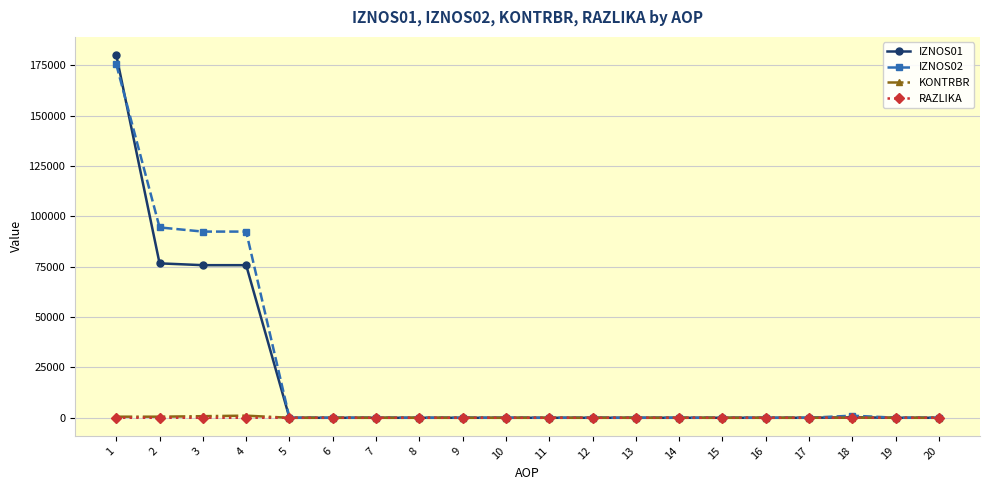

True or false: IZNOS02 has more than 0 interior local peaks.

True